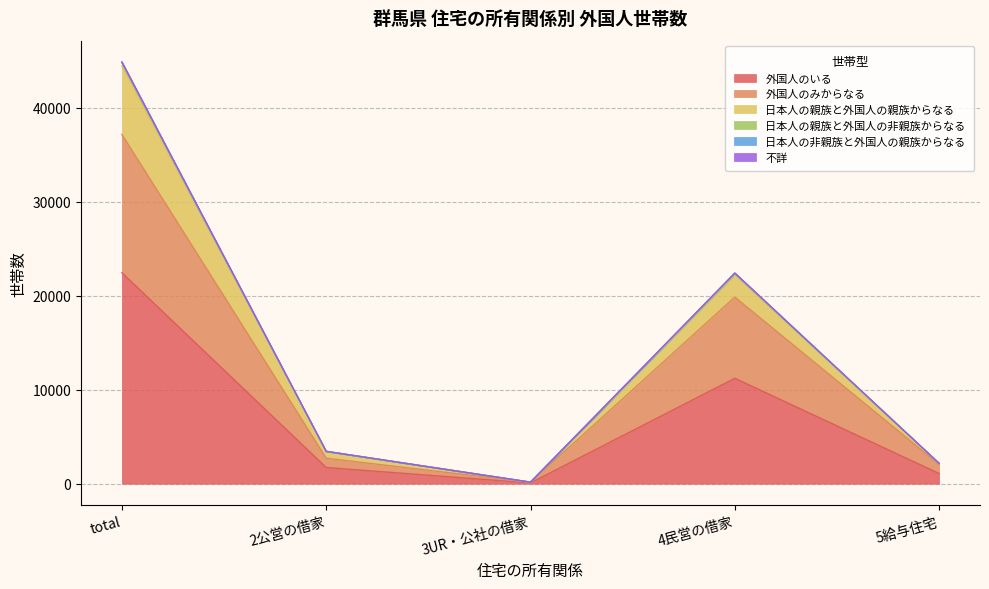

True or false: 外国人のみからなる and 外国人のいる cross at least once.

False